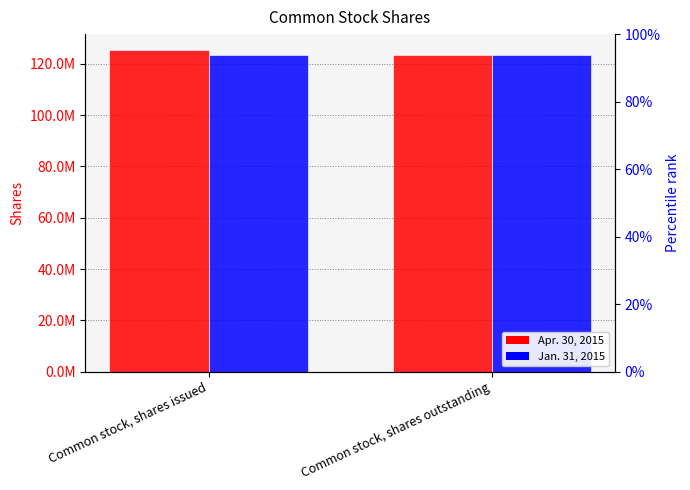

Is it true that Apr. 30, 2015 equals 123538492 at Common stock, shares outstanding?

True